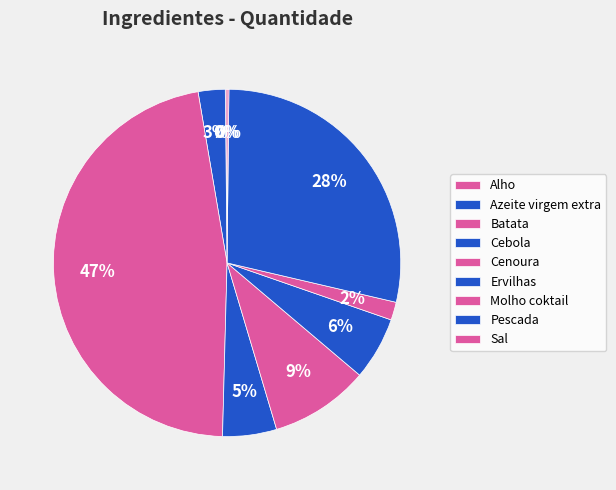

Count the number of slices in the pie.

9